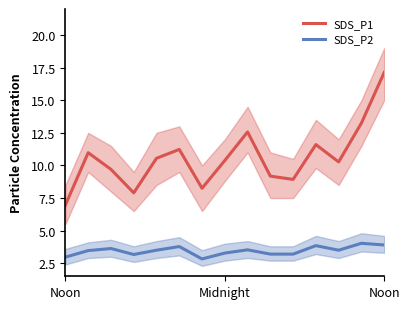

How many data points in SDS_P1 are less than 10?

6